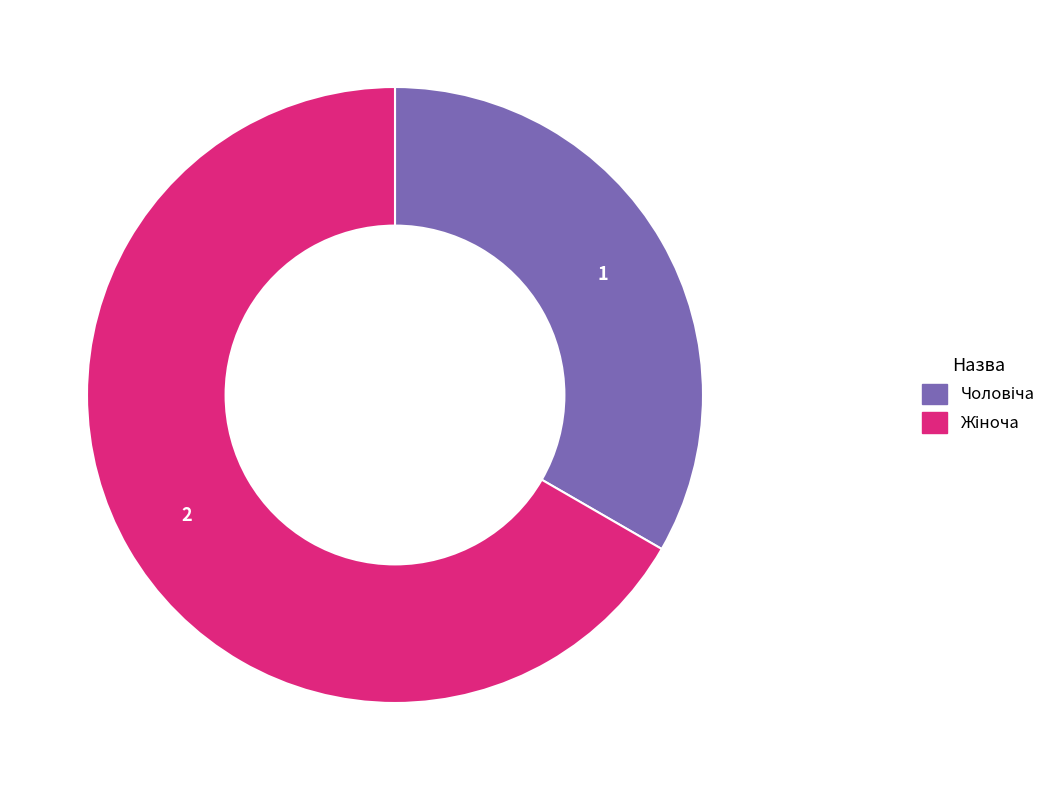

Is there a majority slice in this chart?

Yes